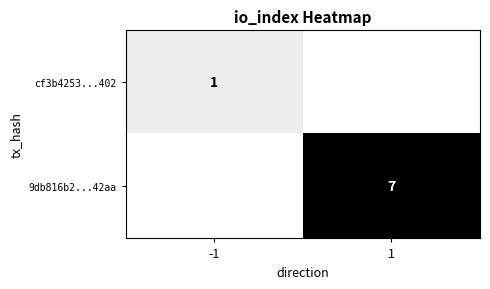

What is the spread (max minus min) of values at -1?

1